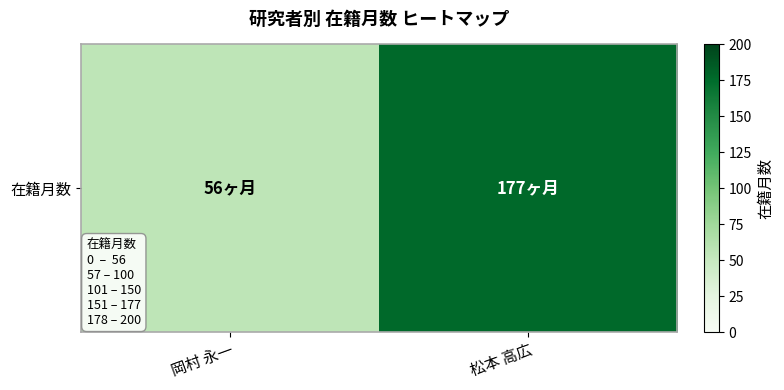

Which category has the highest value across all series?

松本 高広